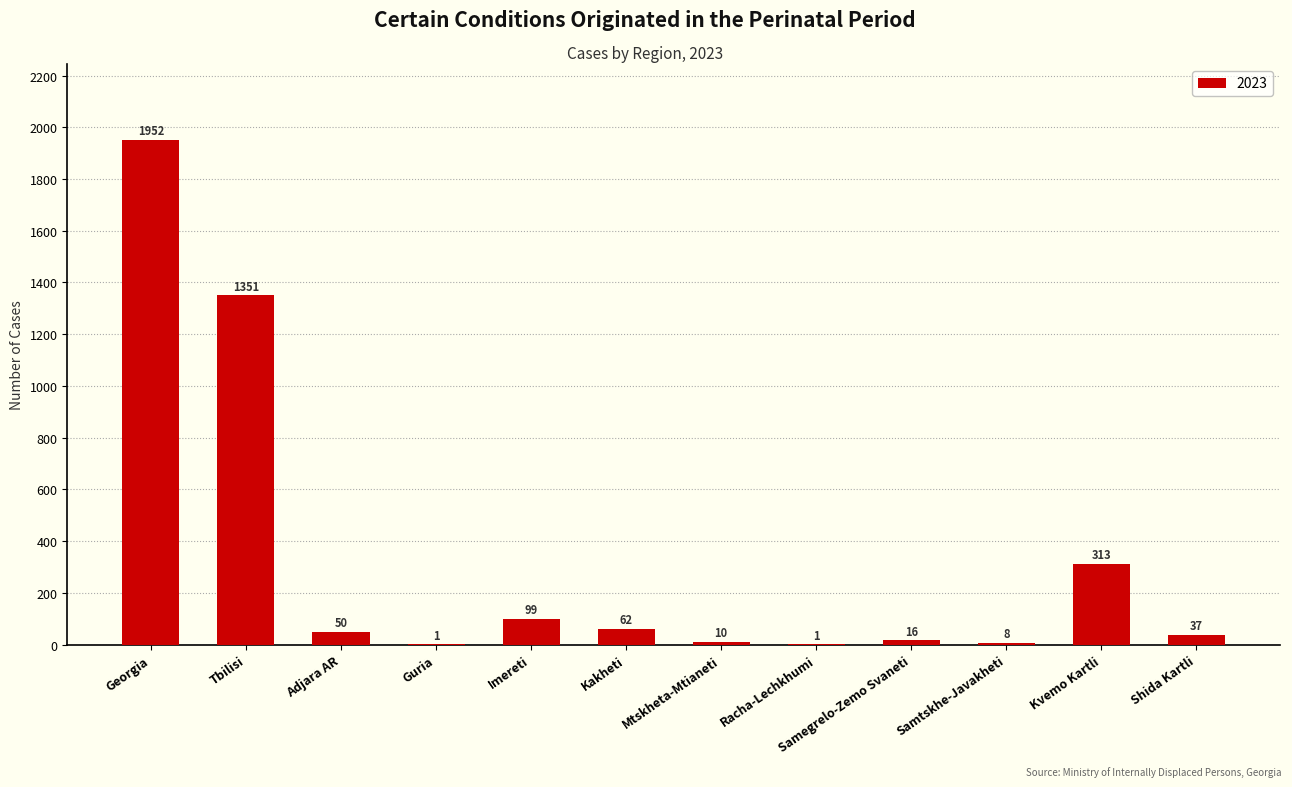

Where does the data first go above 50?

Georgia